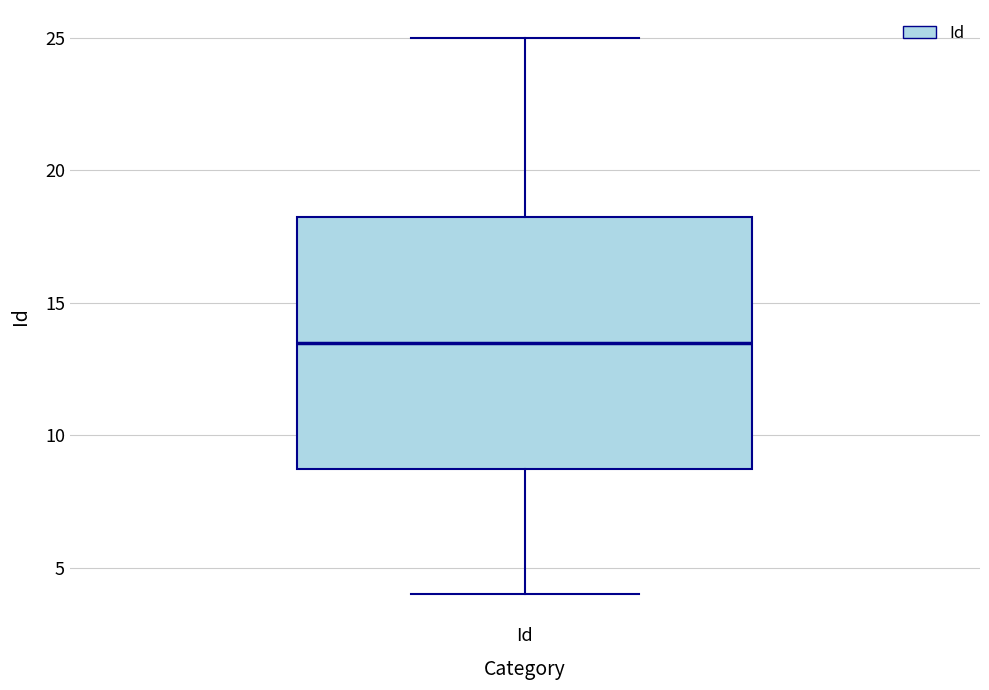

Where does the median line of the box for Id sit on the y-axis? The values are not printed on the chart, so give them approximately, as read against the axis.

13.5